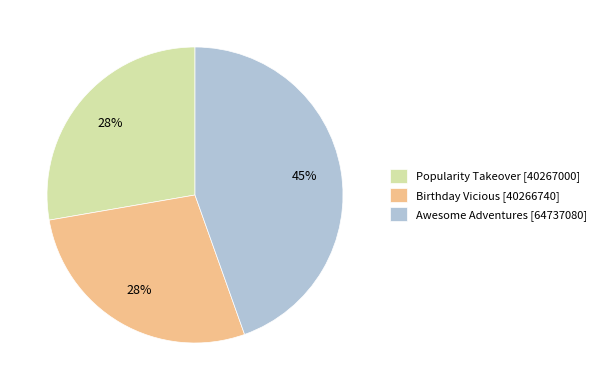

To the nearest percent, what is the average slice percentage?

33%